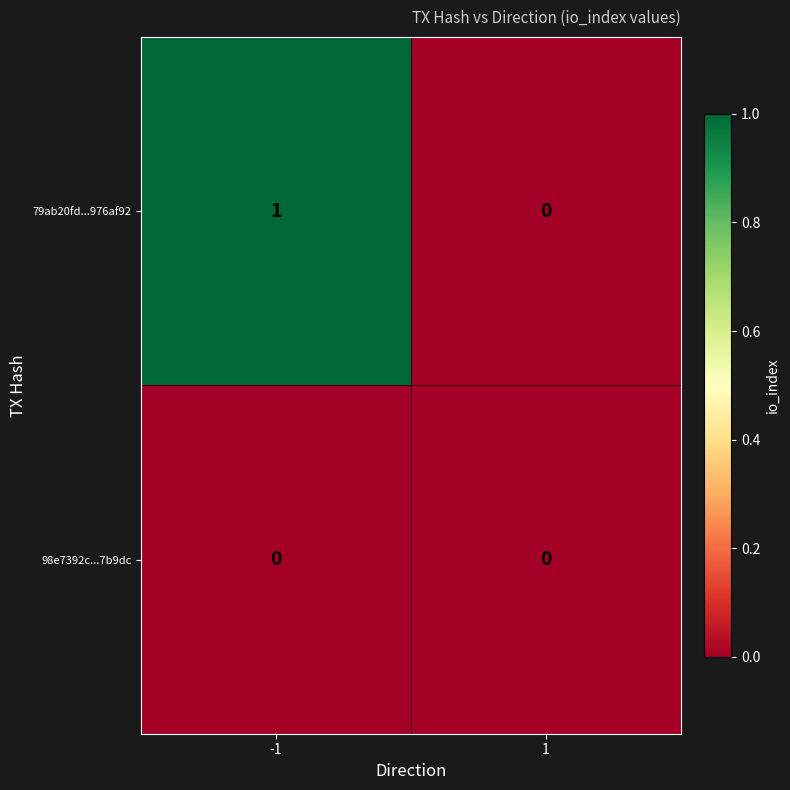

Reading left to right, what are all the values shown in this chart?

79ab20fd...976af92: -1=1	1=0
98e7392c...7b9dc: -1=0	1=0